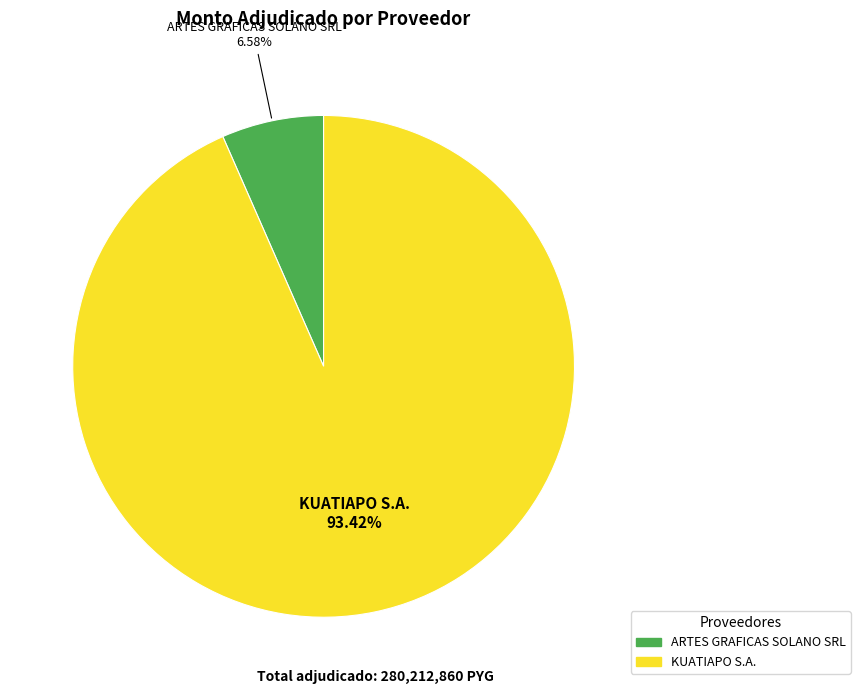

Combined, do KUATIAPO S.A. and ARTES GRAFICAS SOLANO SRL account for over 50%?

Yes